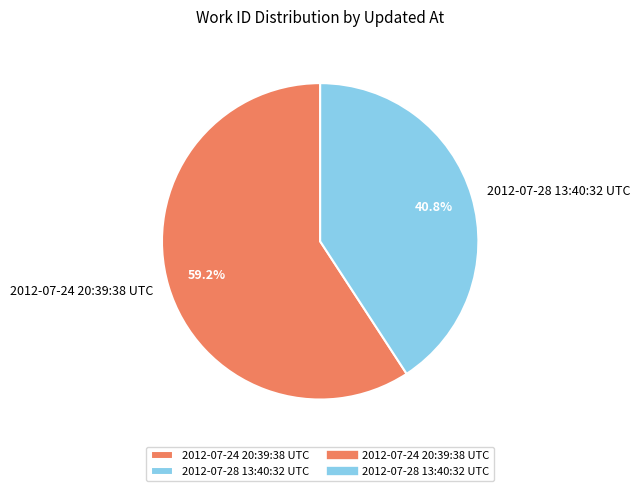

Which category has the biggest portion of the pie?

2012-07-24 20:39:38 UTC